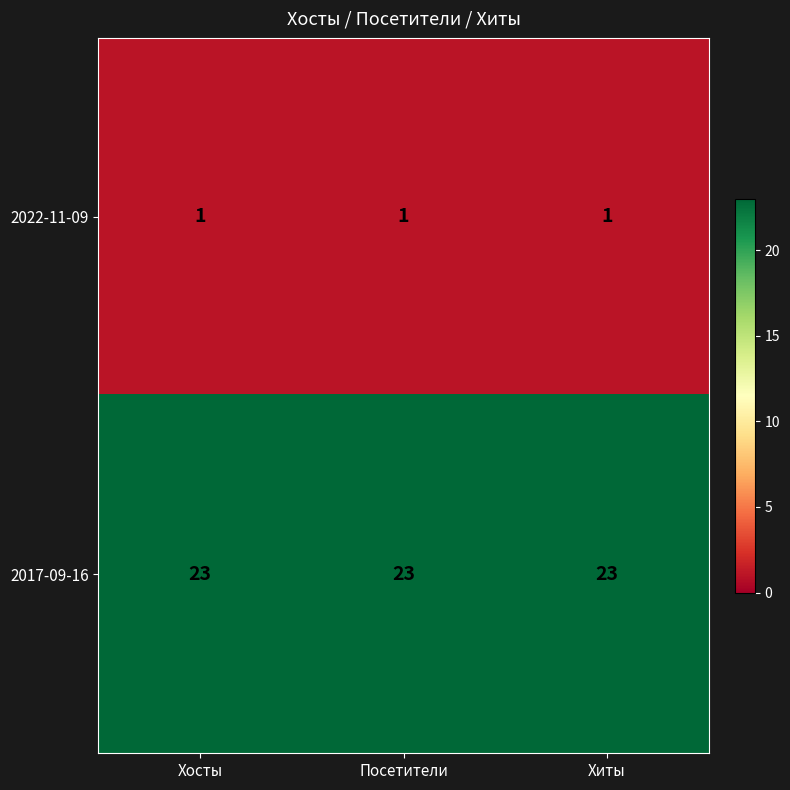

Which series has the largest total across all categories?

2017-09-16